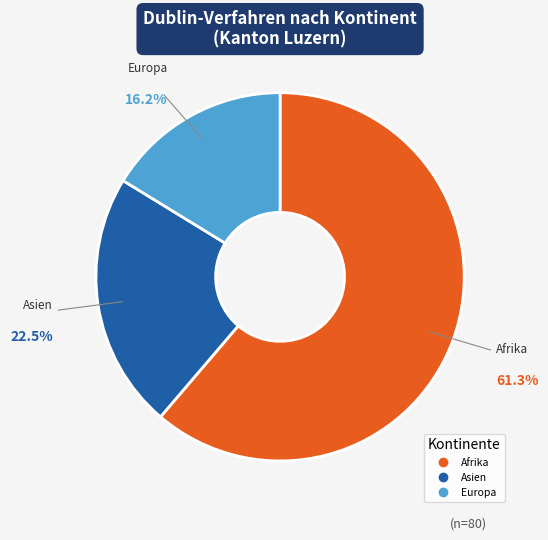

How many segments does this pie chart have?

3